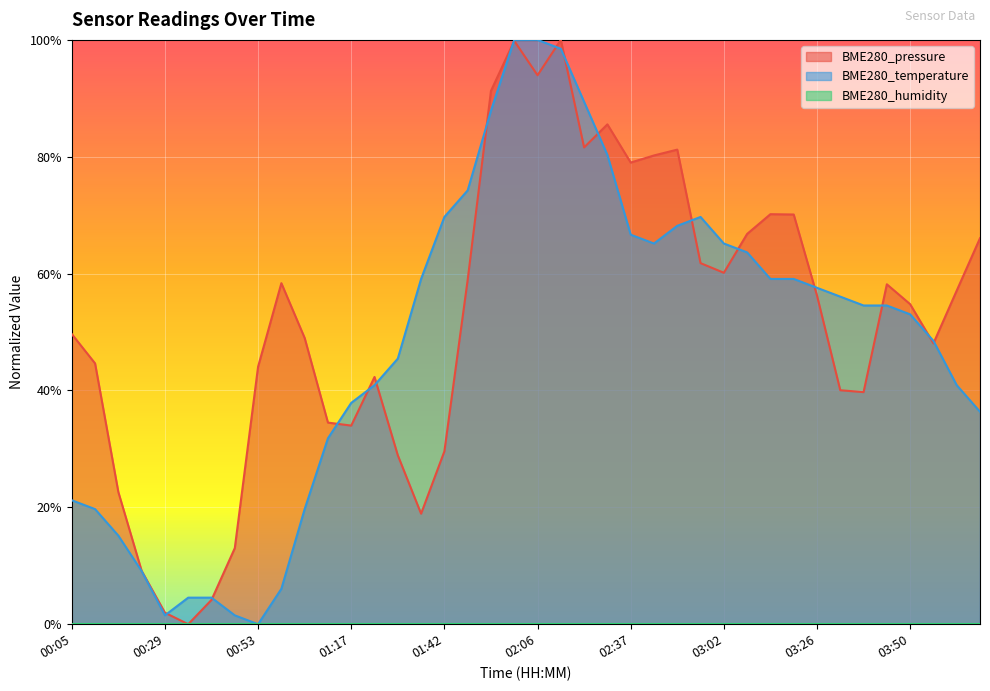

How many data points does each series have?

40